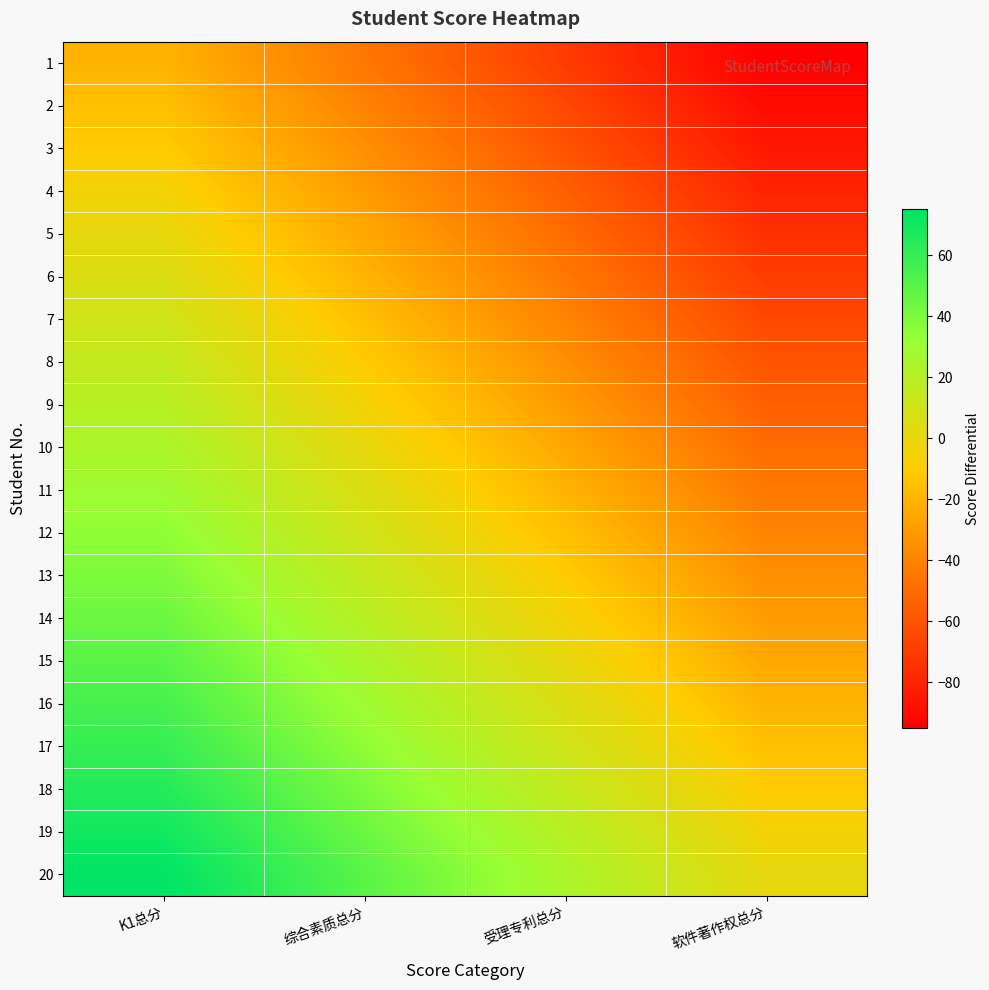

Which category has the highest value across all series?

K1总分